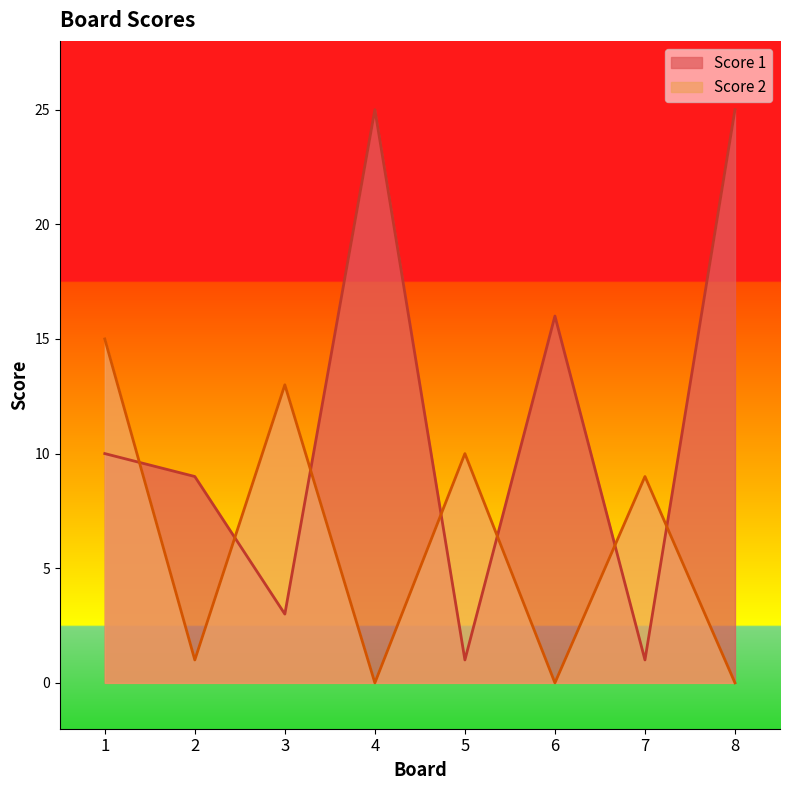

At which category does Score 2 reach its first local peak?

3